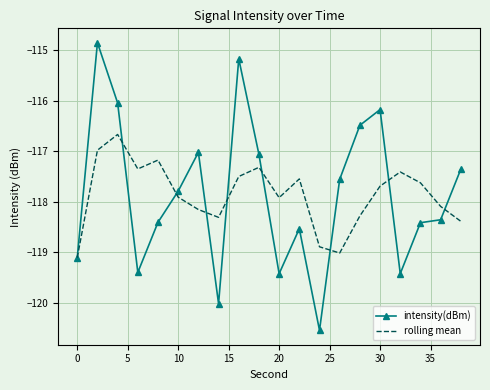

True or false: rolling mean has more than 0 points higher than both neighbors.

True